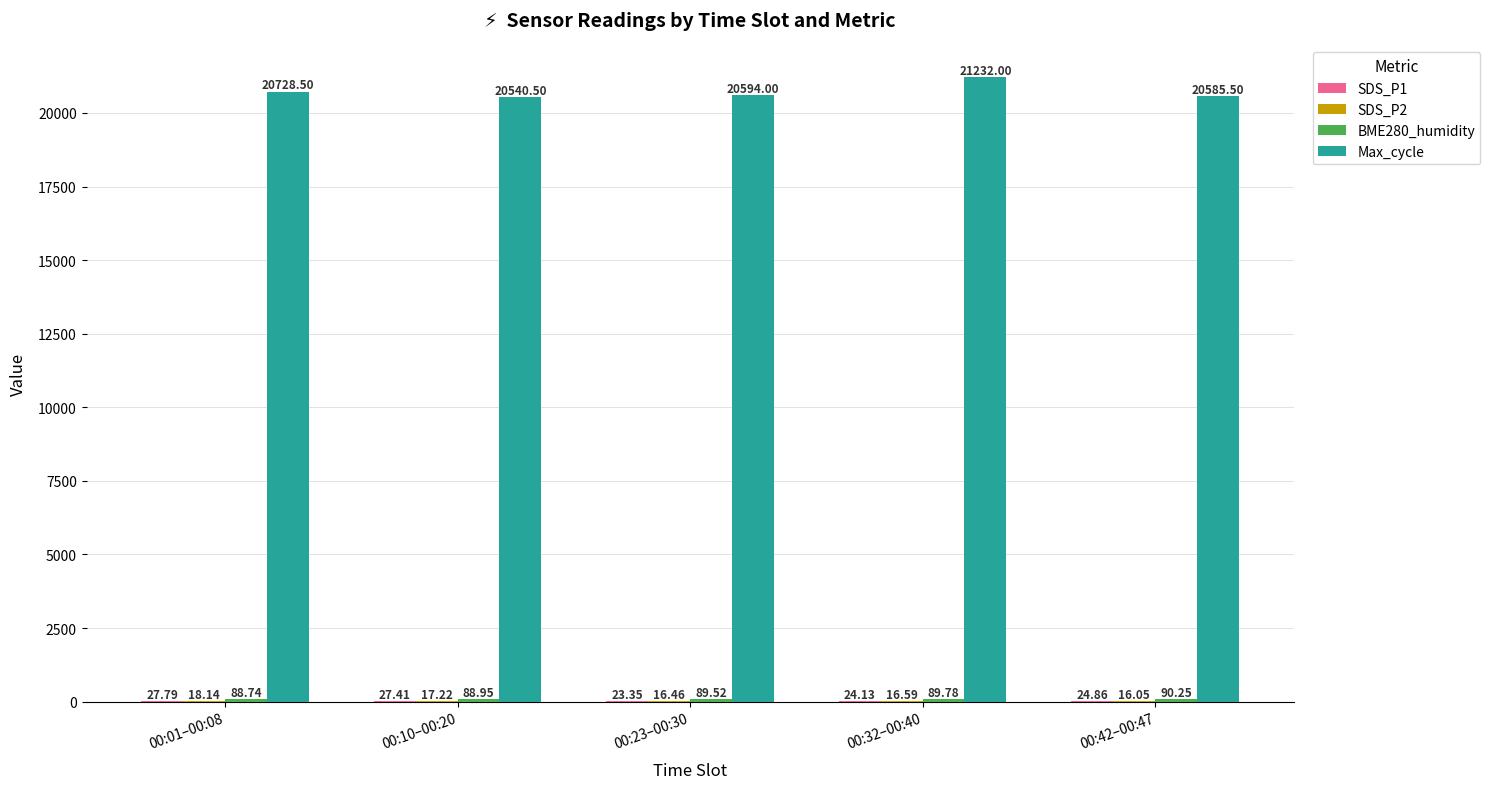

Between 00:01–00:08 and 00:32–00:40, which series saw the biggest shift?

Max_cycle